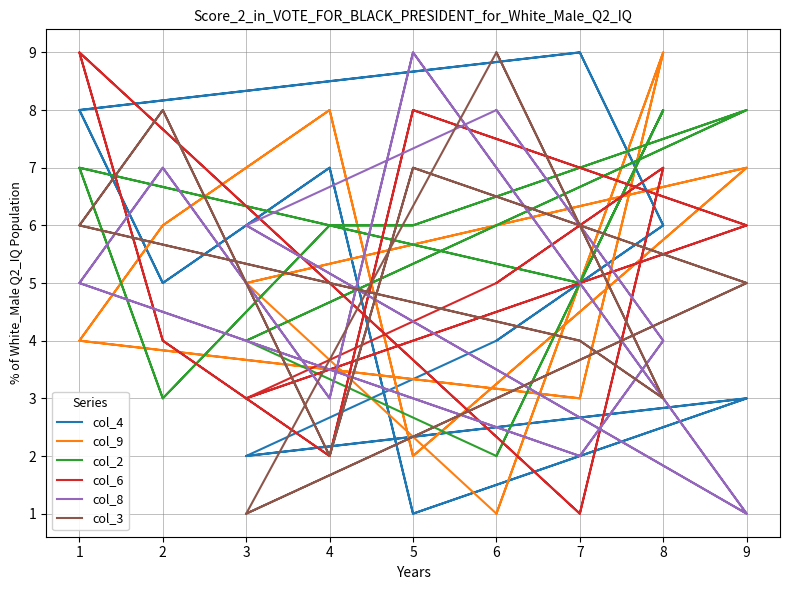

Which series has the widest spread of values?

col_4